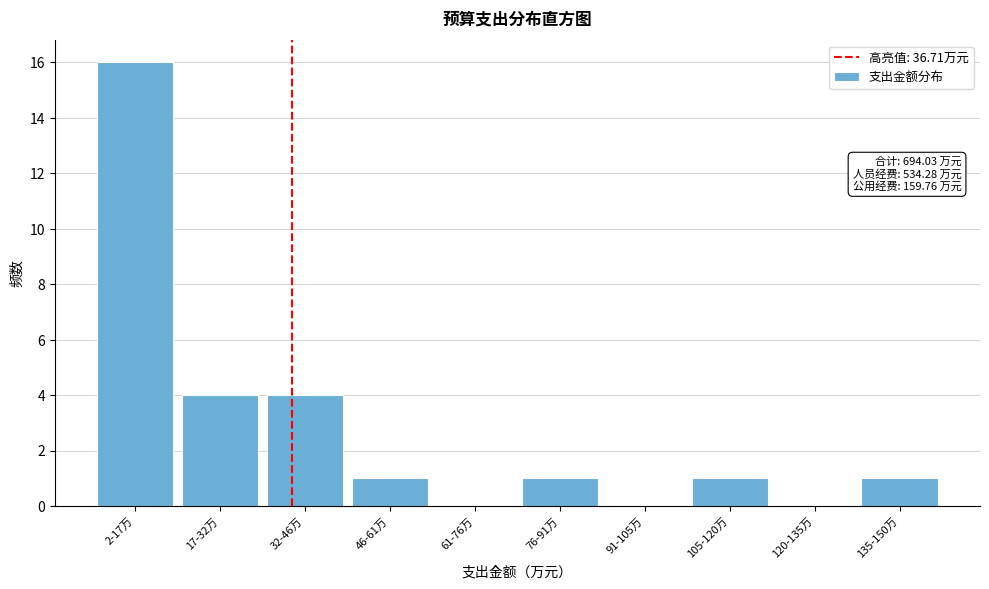

Reading right to left, extract all data points from this chart.

135-150万=1	120-135万=0	105-120万=1	91-105万=0	76-91万=1	61-76万=0	46-61万=1	32-46万=4	17-32万=4	2-17万=16